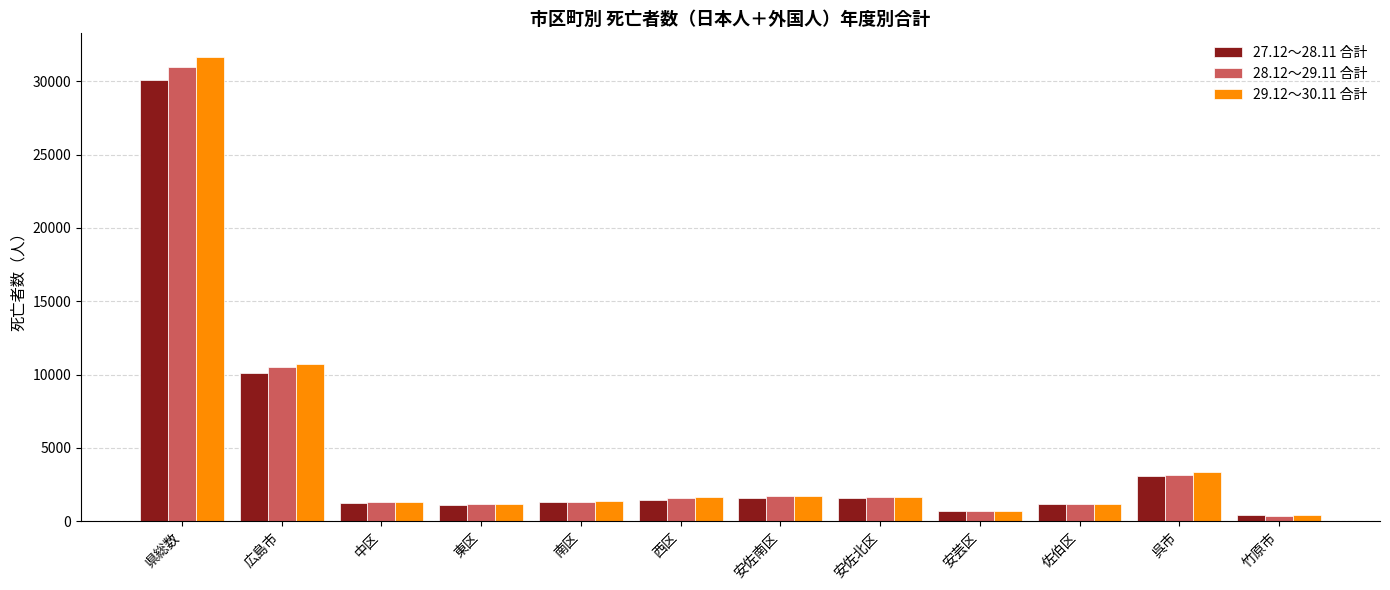

Which series has the widest spread of values?

29.12～30.11 合計